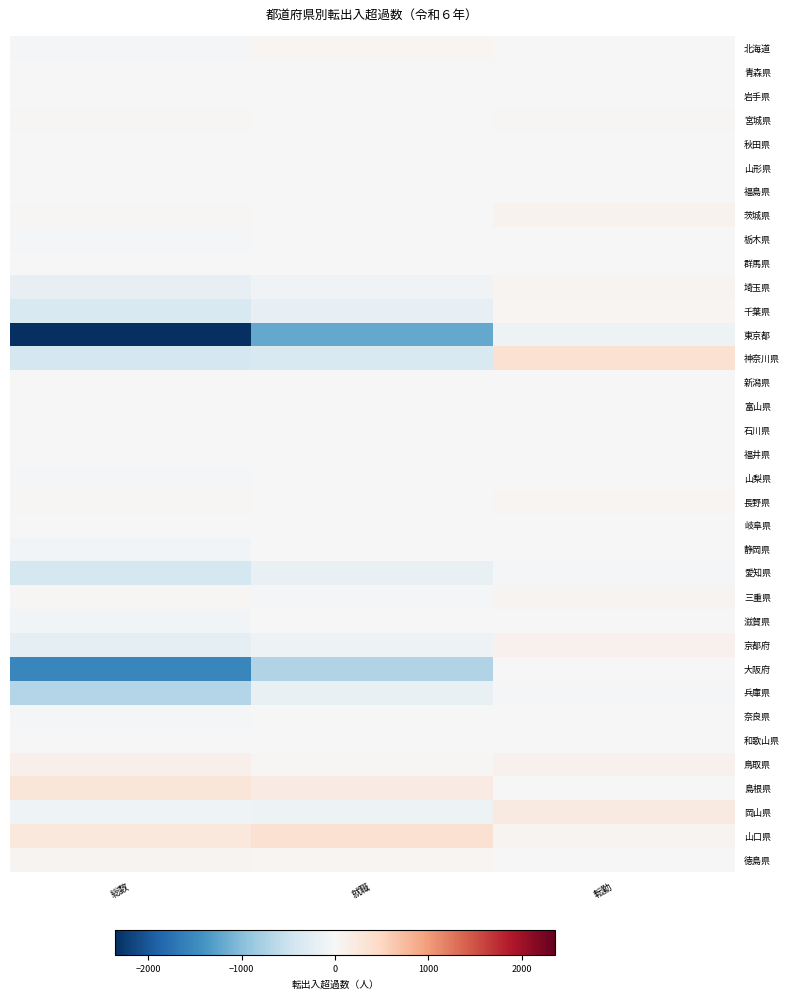

At which category does the chart reach its peak across all series?

就職